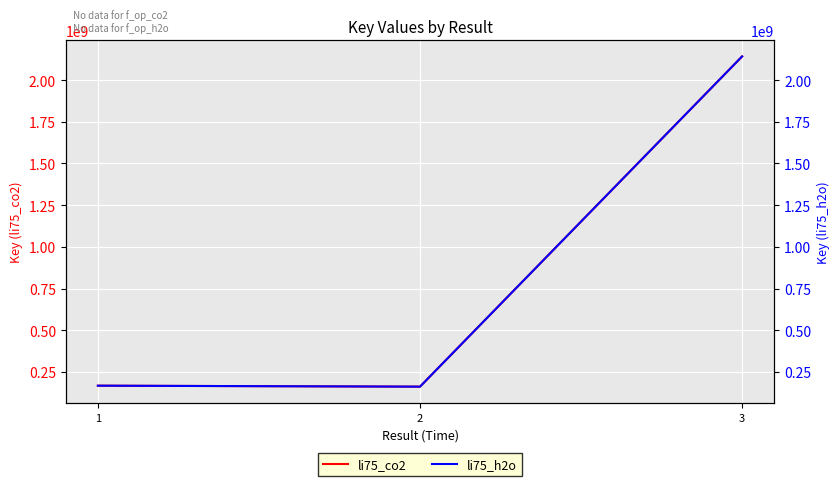

How many categories are shown in the chart?

3